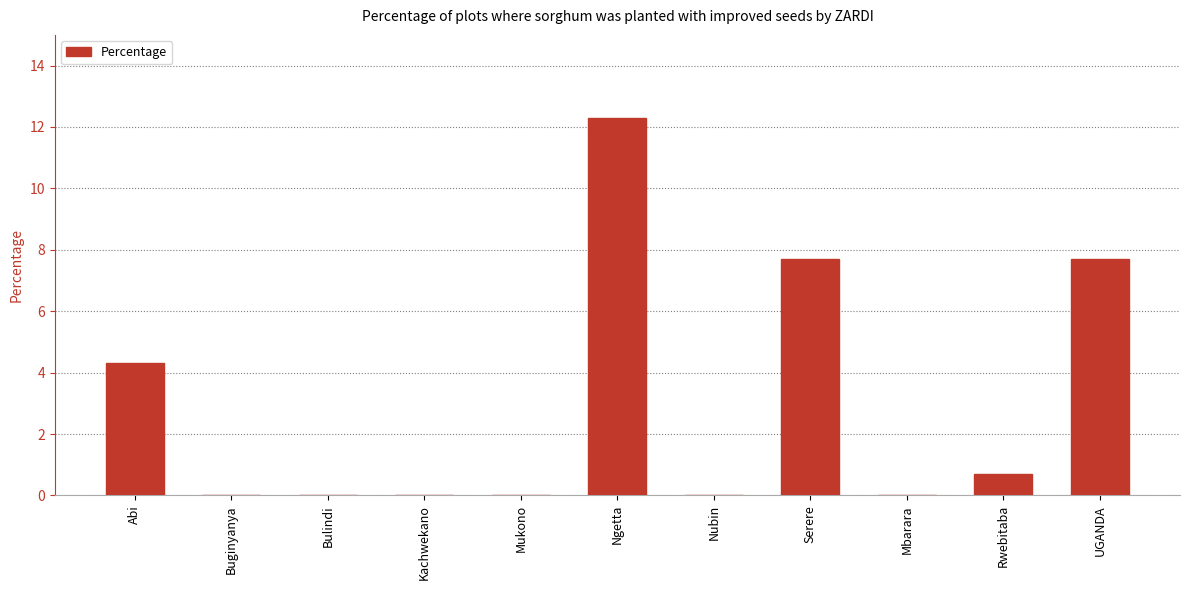

Reading right to left, transcribe all the data shown in this chart.

UGANDA=7.7	Rwebitaba=0.7	Mbarara=0.0	Serere=7.7	Nubin=0.0	Ngetta=12.3	Mukono=0.0	Kachwekano=0.0	Bulindi=0.0	Buginyanya=0.0	Abi=4.3